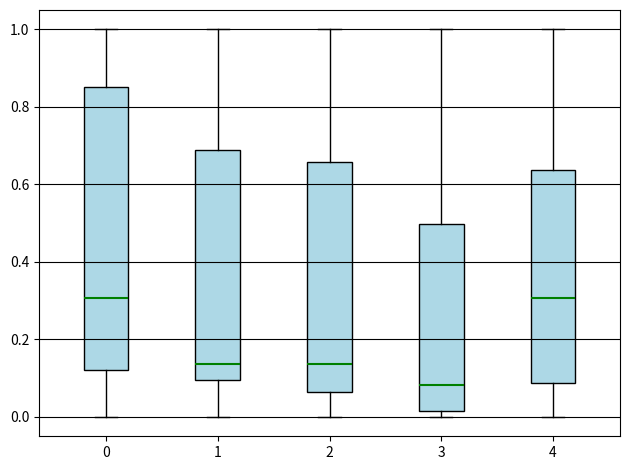

Reading left to right, read every box against the y-axis: the position of its median line, the range the box covers, and the ends of its whiskers. The values are not printed on the chart, so give them approximately, as read against the axis.

0: median 0.30, box 0.12 to 0.86, whiskers 0.00 to 1.00
1: median 0.14, box 0.10 to 0.68, whiskers 0.00 to 1.00
2: median 0.14, box 0.06 to 0.66, whiskers 0.00 to 1.00
3: median 0.08, box 0.02 to 0.50, whiskers 0.00 to 1.00
4: median 0.30, box 0.08 to 0.64, whiskers 0.00 to 1.00